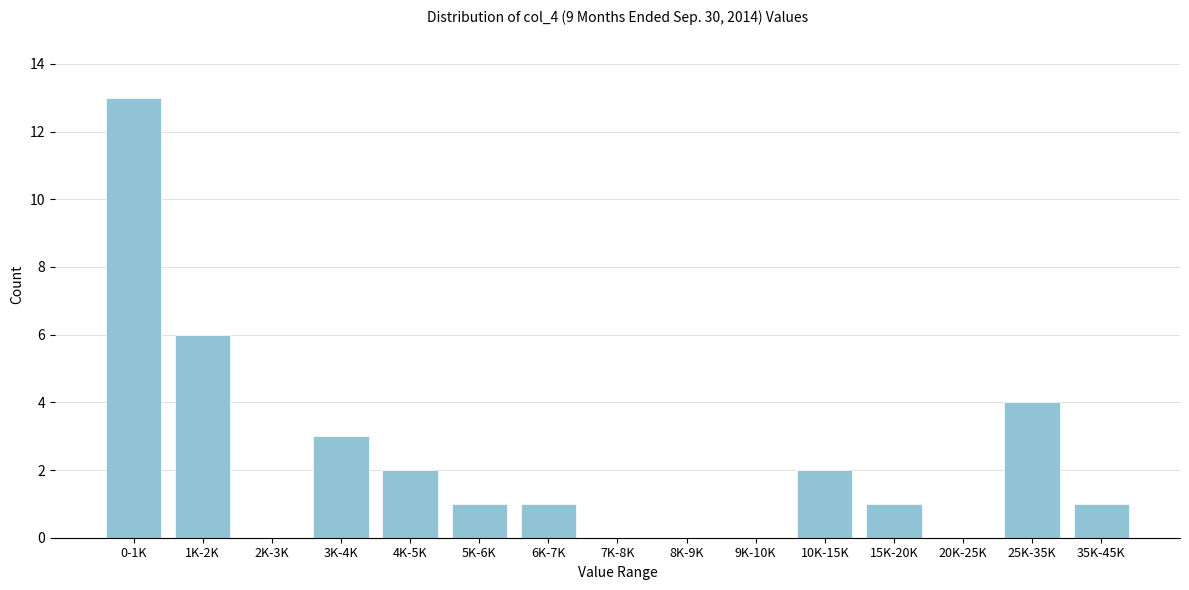

Reading left to right, extract all data points from this chart.

0-1K=13	1K-2K=6	2K-3K=0	3K-4K=3	4K-5K=2	5K-6K=1	6K-7K=1	7K-8K=0	8K-9K=0	9K-10K=0	10K-15K=2	15K-20K=1	20K-25K=0	25K-35K=4	35K-45K=1